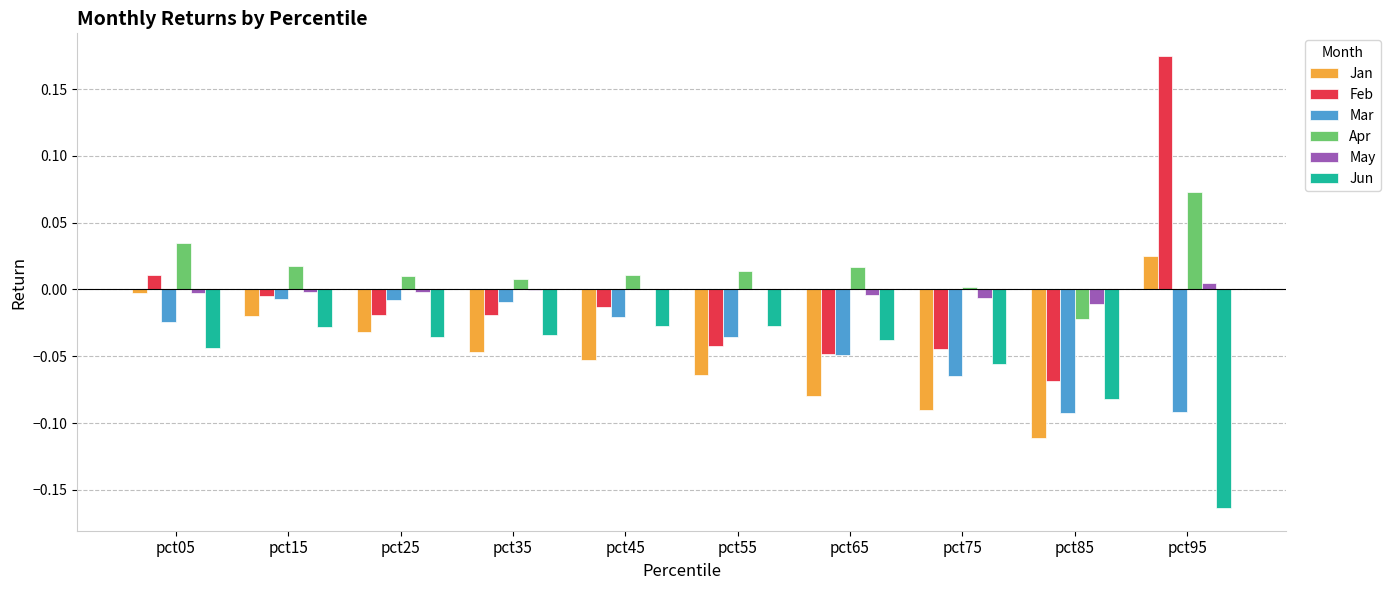

At which category is the sum across all series the highest?

pct95